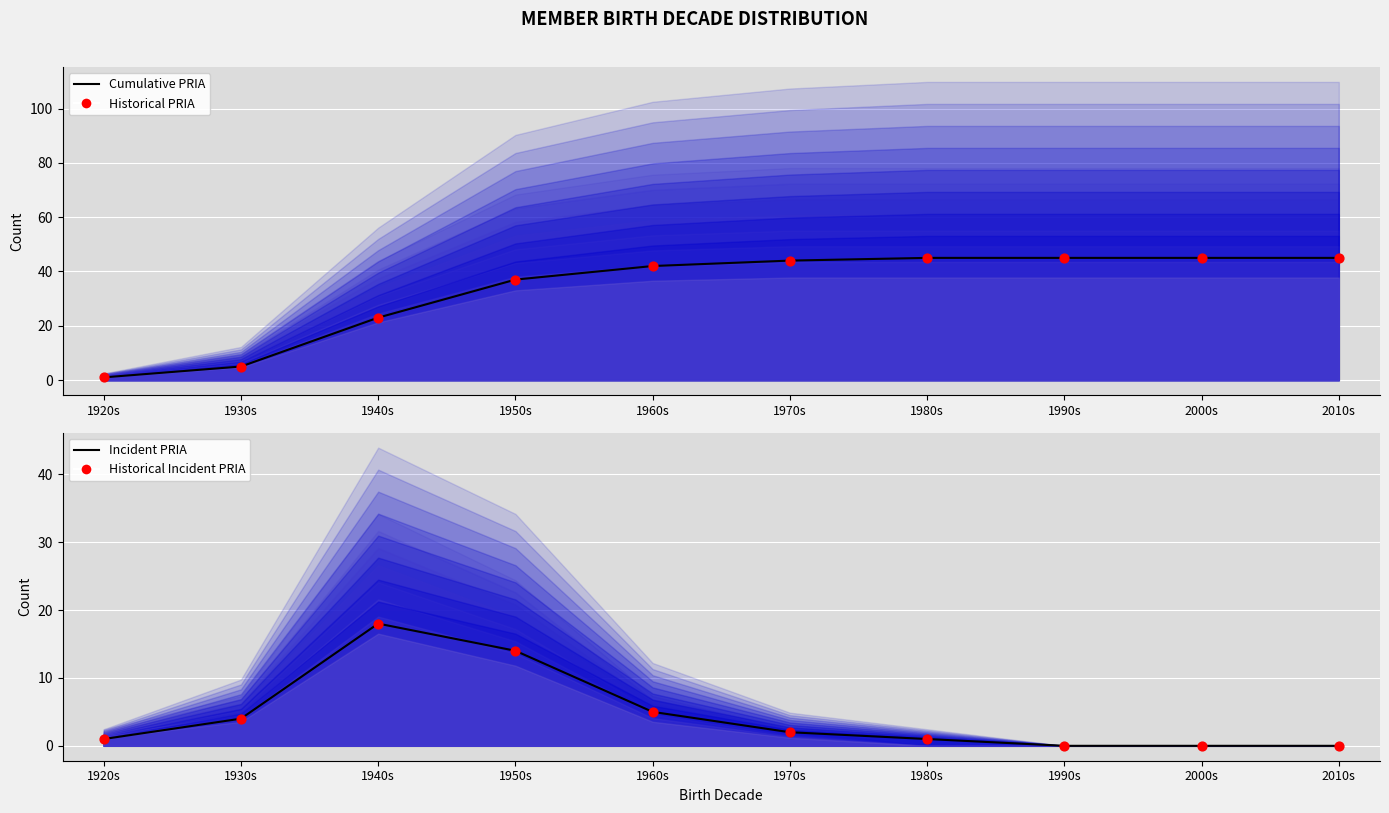

Which series reaches the minimum Y coordinate?

Incident PRIA